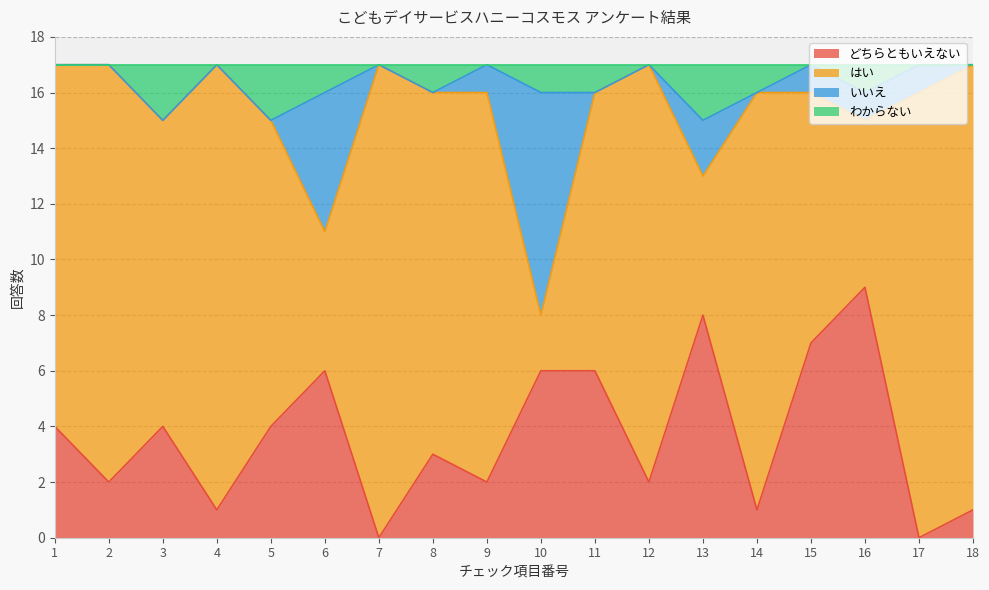

Where is わからない nearest to the value 16?

6